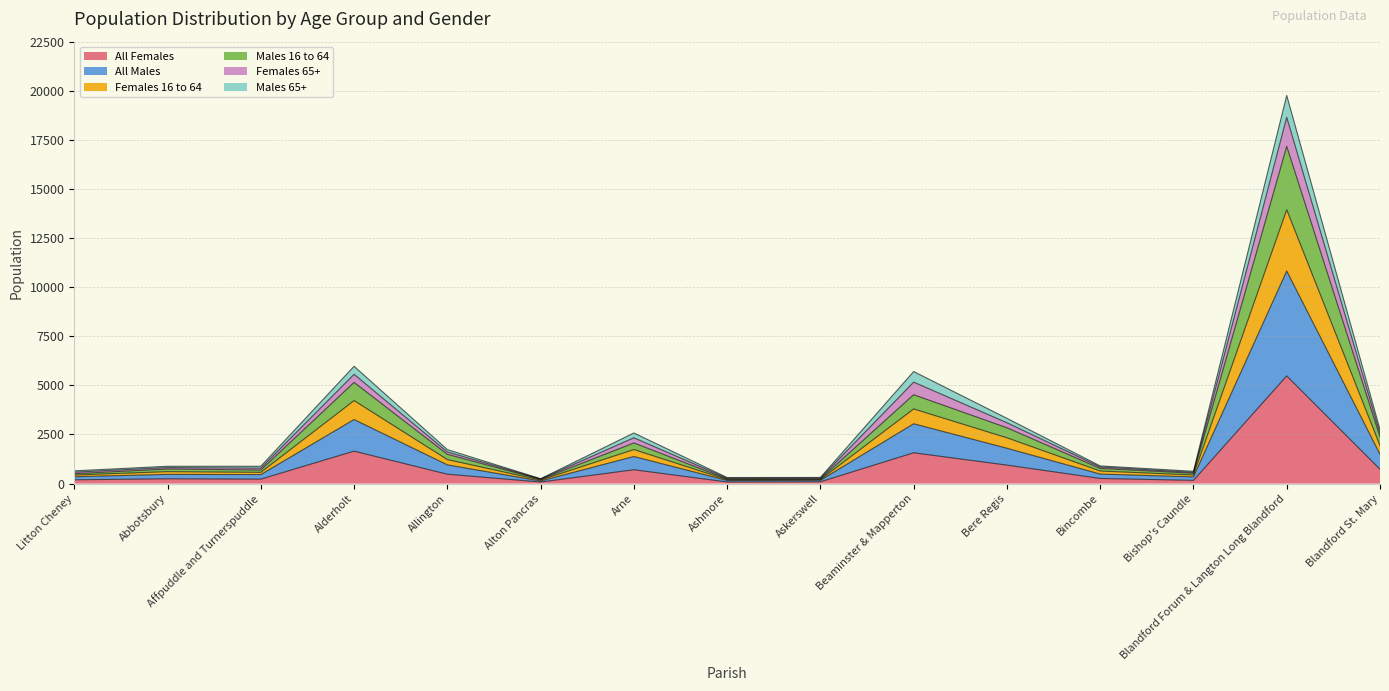

True or false: All Males and Females 16 to 64 intersect in this chart.

False